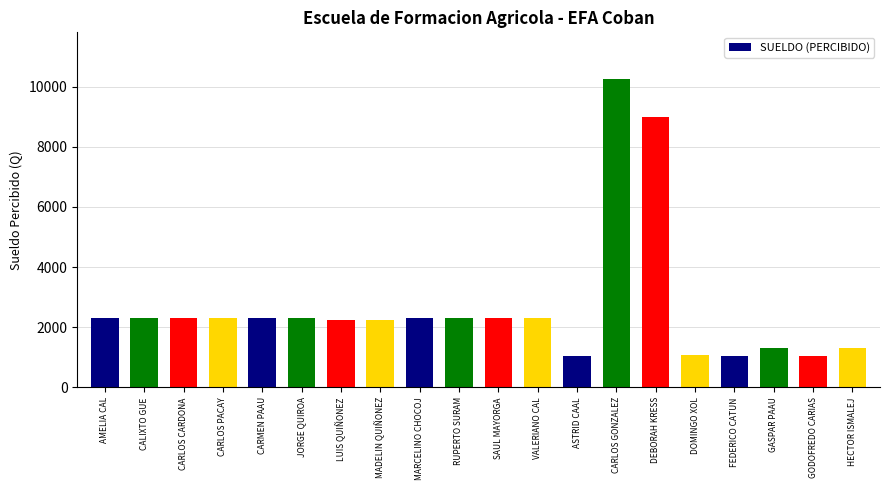

Where does the data first go above 2313?

AMELIA CAL